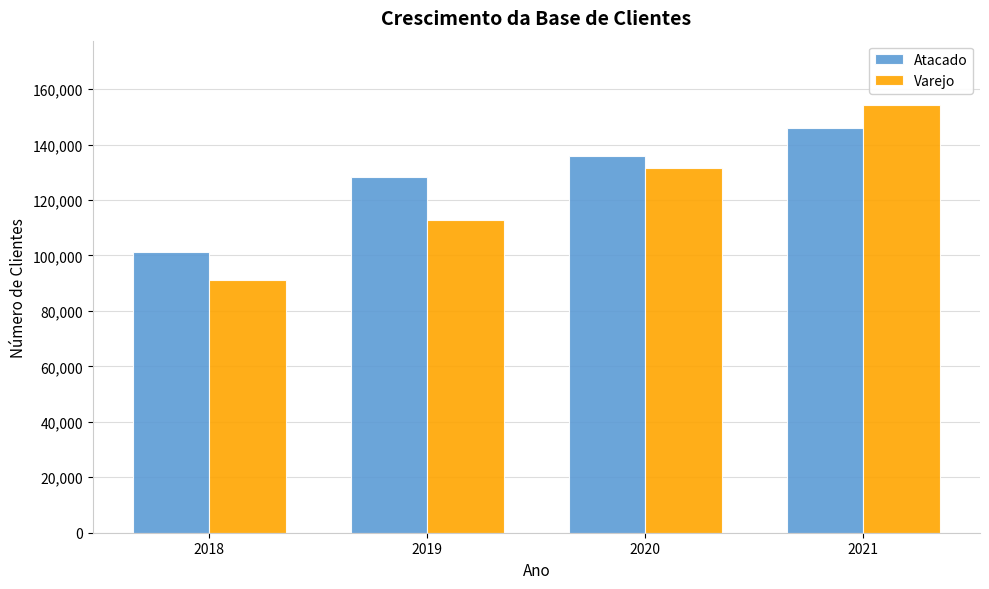

What is the value of the Atacado bar at the 2nd from the left?

128456